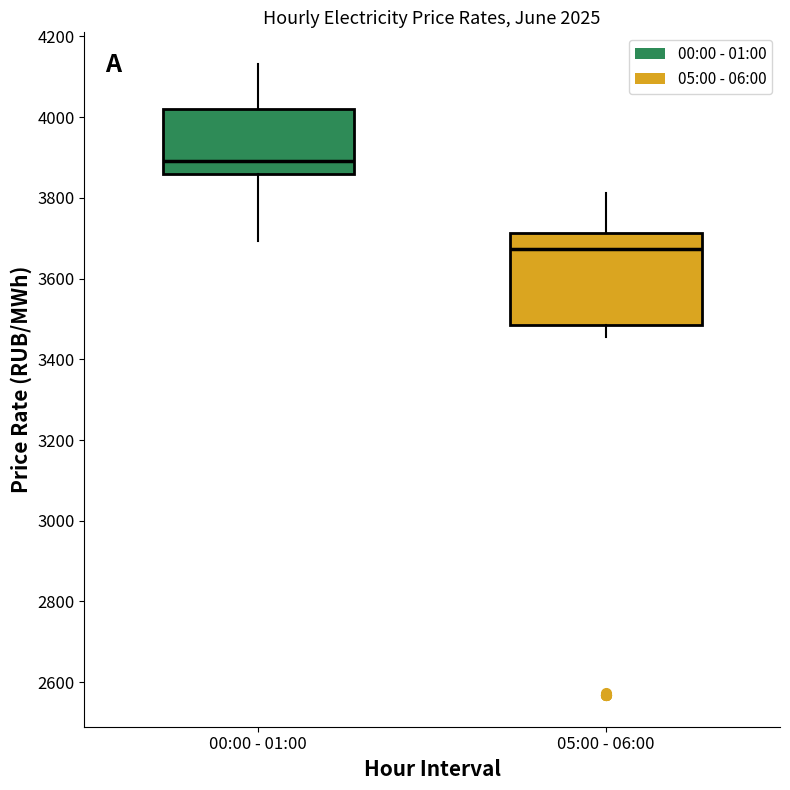

Reading left to right, read every box against the y-axis: the position of its median line, the range the box covers, and the ends of its whiskers. The values are not printed on the chart, so give them approximately, as read against the axis.

00:00 - 01:00: median 3900, box 3860 to 4020, whiskers 3700 to 4140
05:00 - 06:00: median 3680, box 3480 to 3720, whiskers 3460 to 3820